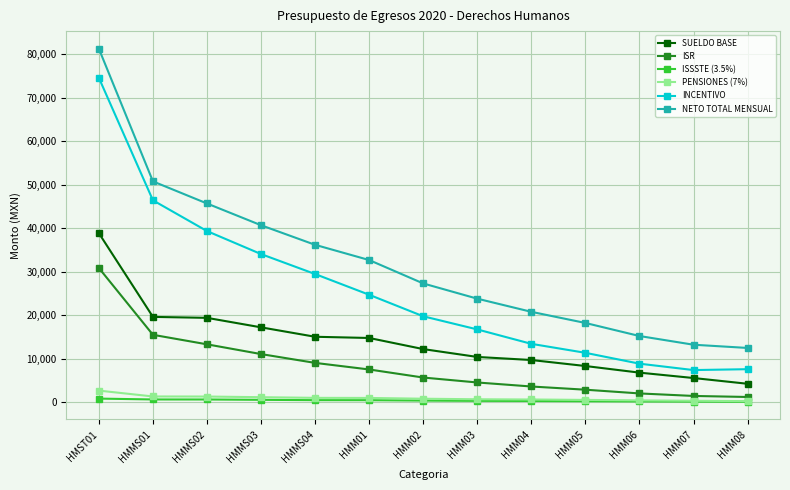

Between HMM01 and HMM02, which series saw the biggest shift?

NETO TOTAL MENSUAL